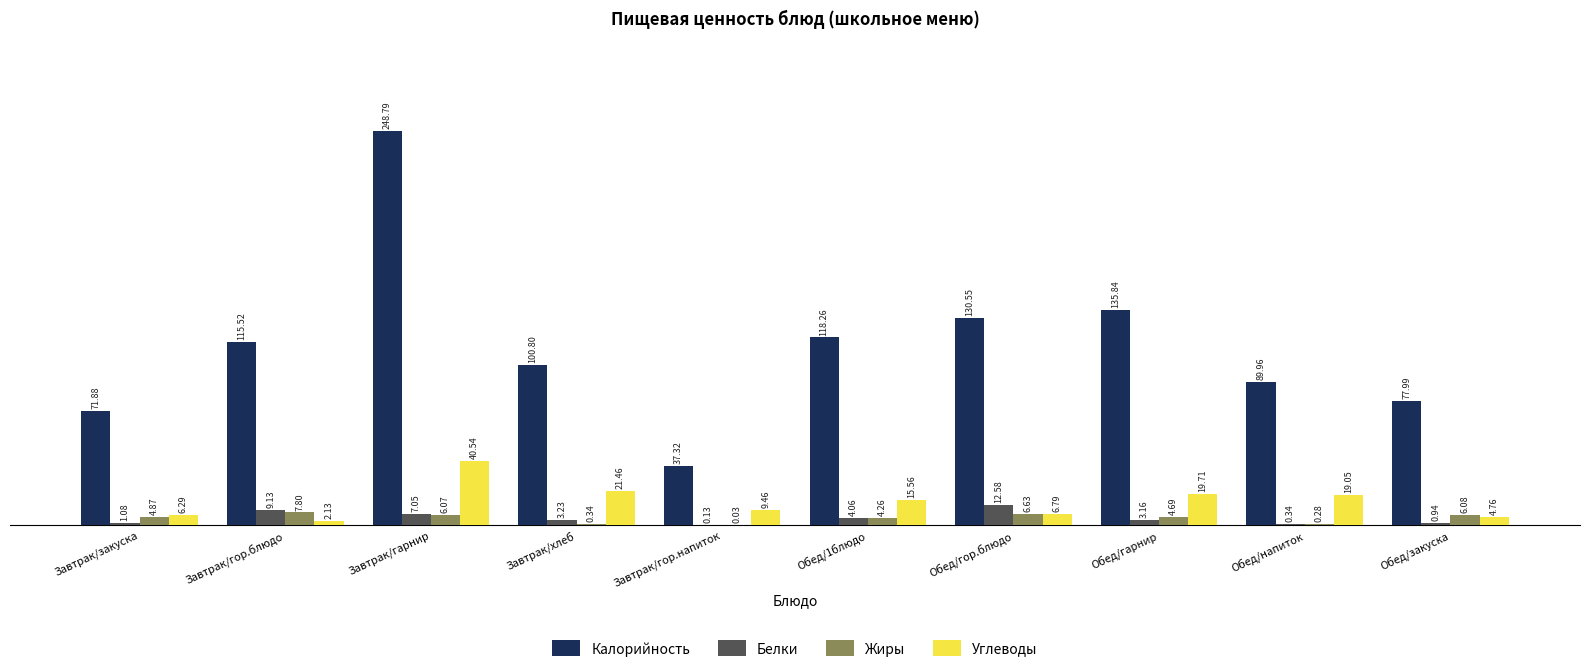

How many groups of bars are there?

10